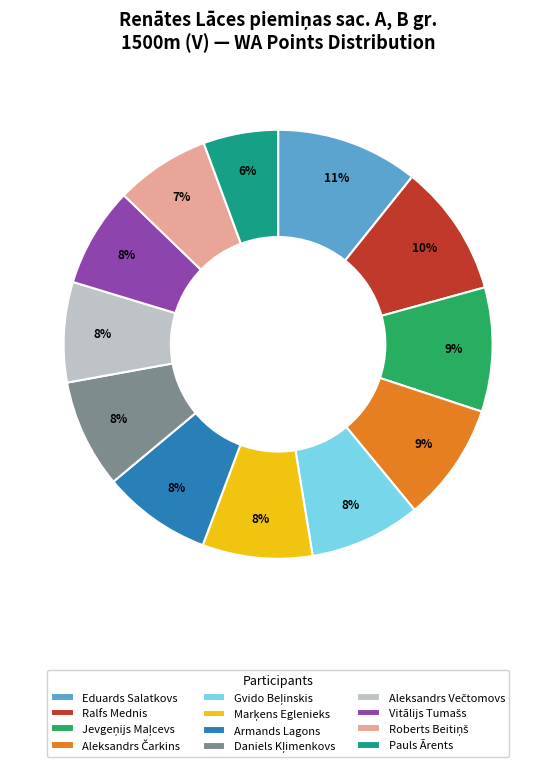

To the nearest percent, what percentage of the pie is Pauls Ārents?

6%